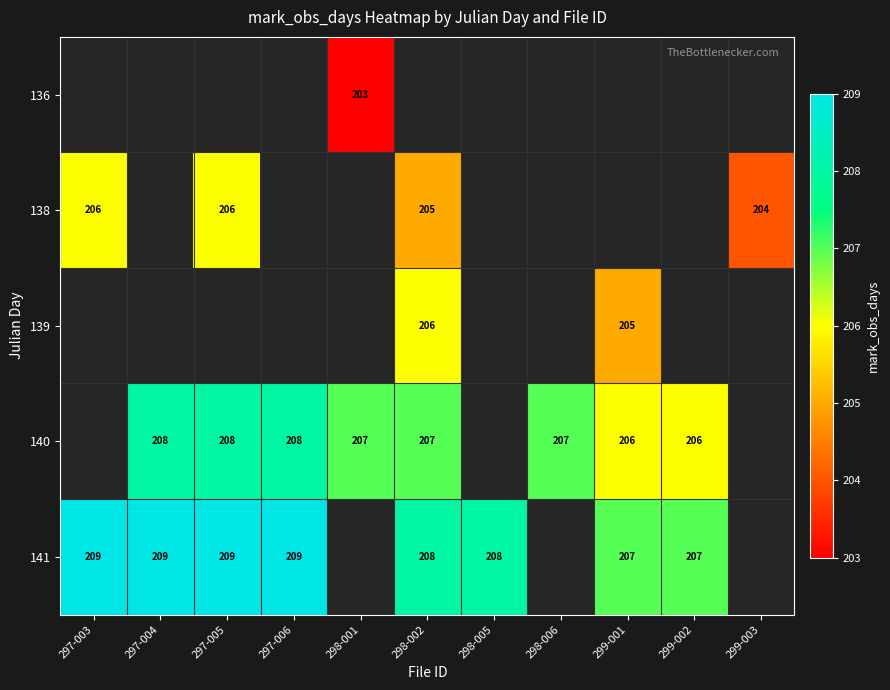

What is the sum of the 141 values at 297-006 and 298-002?

417